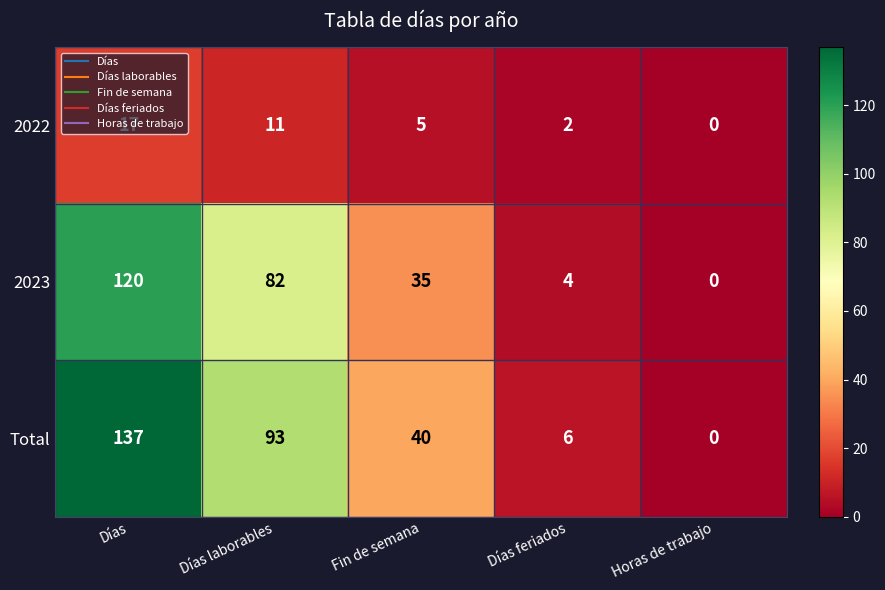

Which label corresponds to the smallest value in the chart?

Horas de trabajo